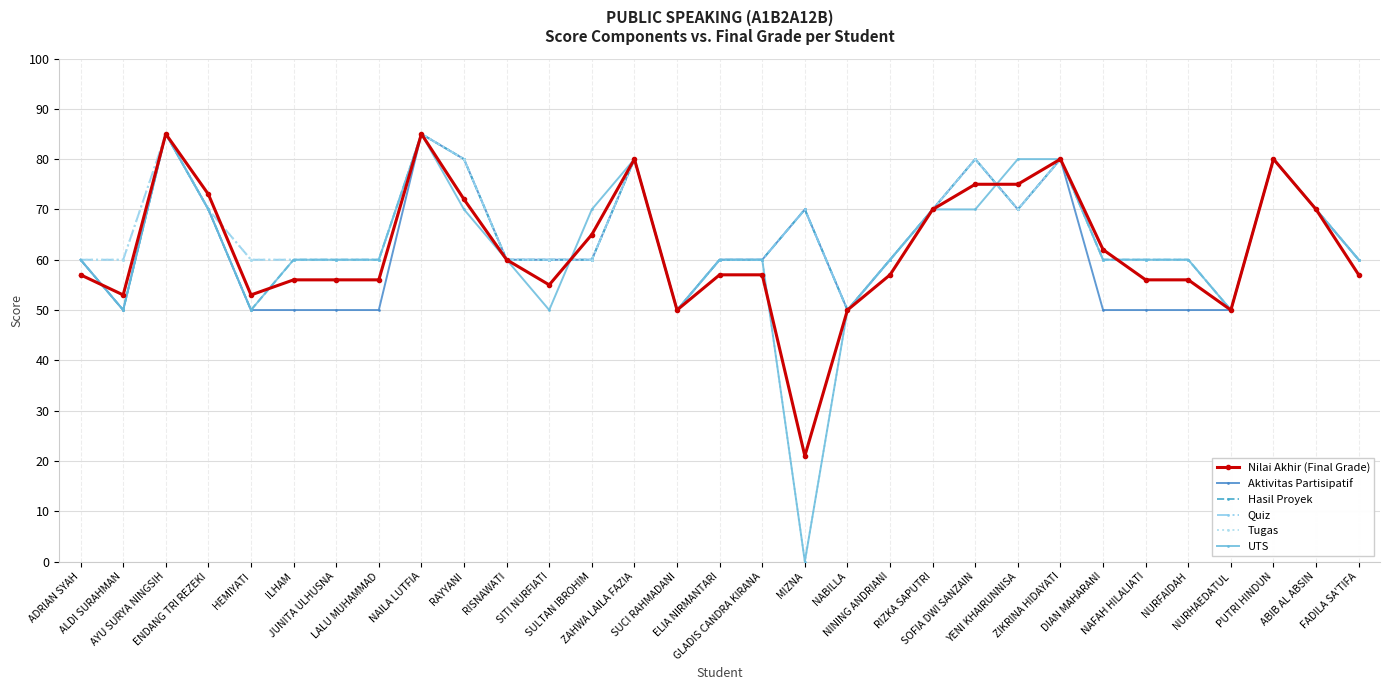

What is the label of the 27th point from the left?

NURFAIDAH